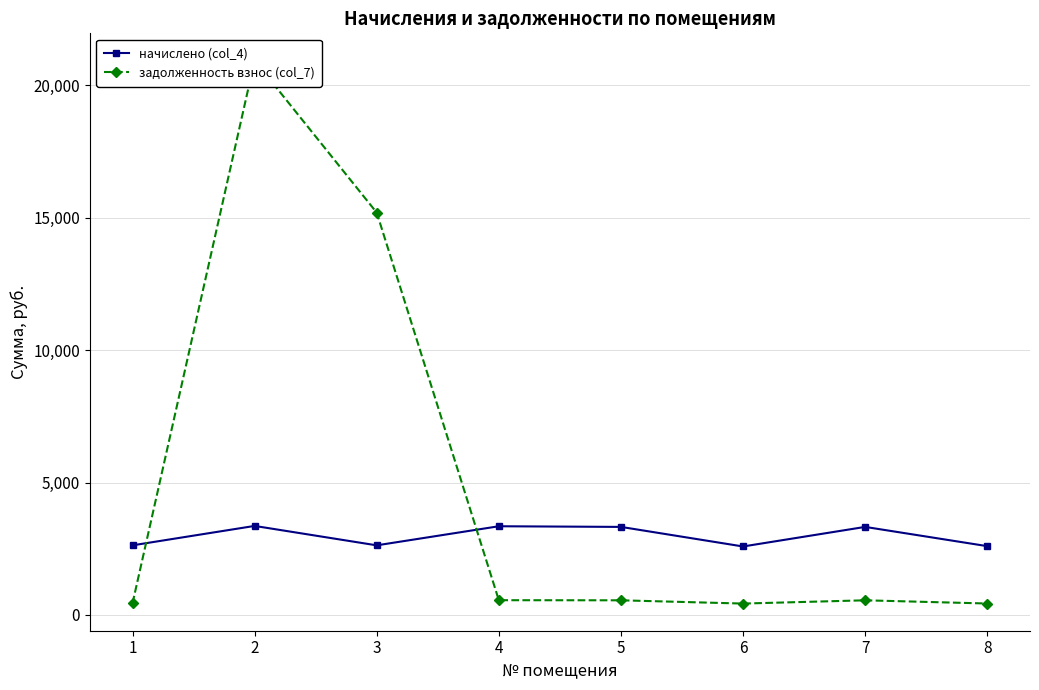

Count the number of data series in this chart.

2